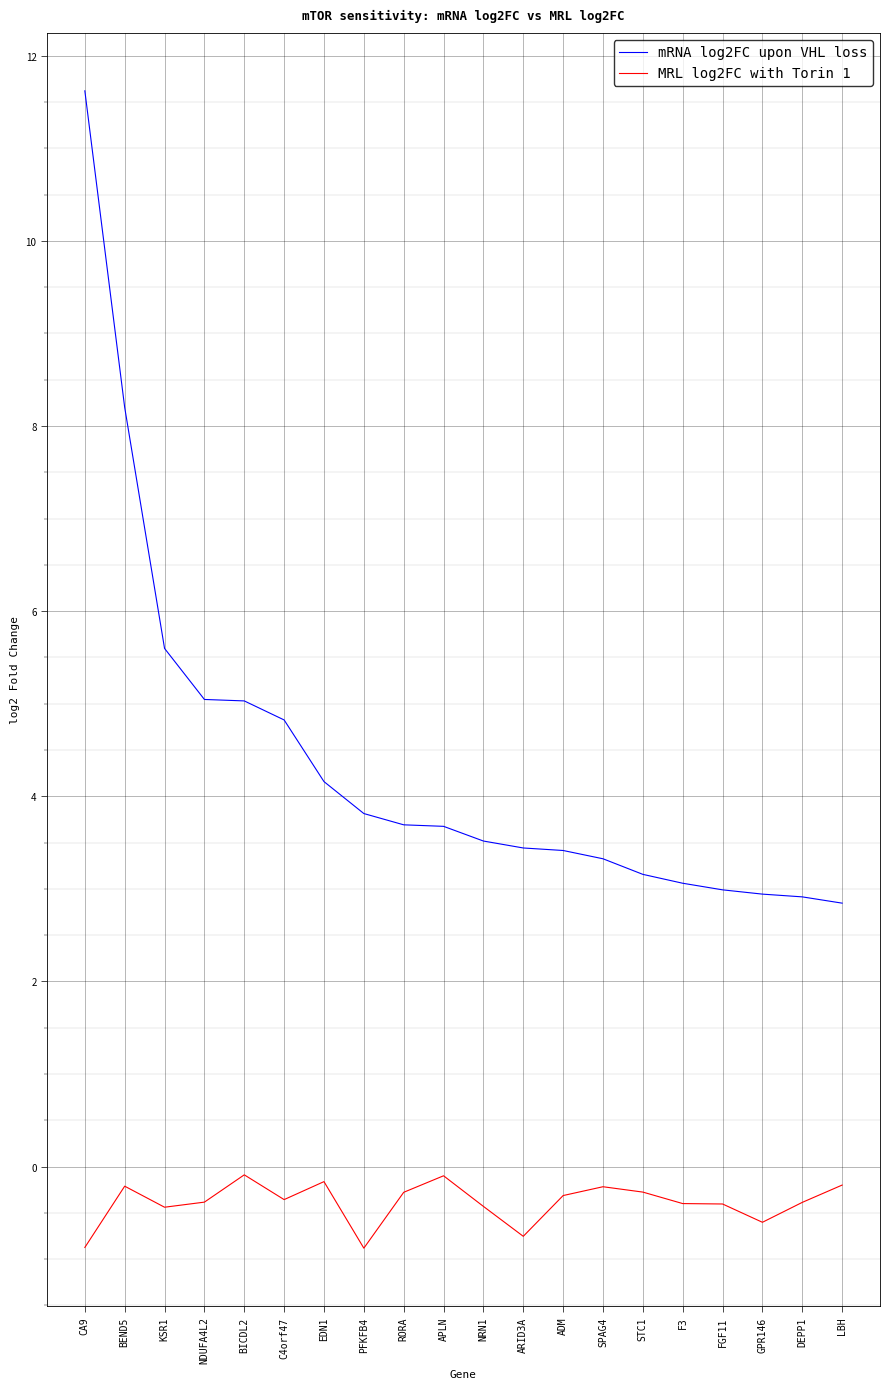

Is this an area chart (filled region under the line)?

No